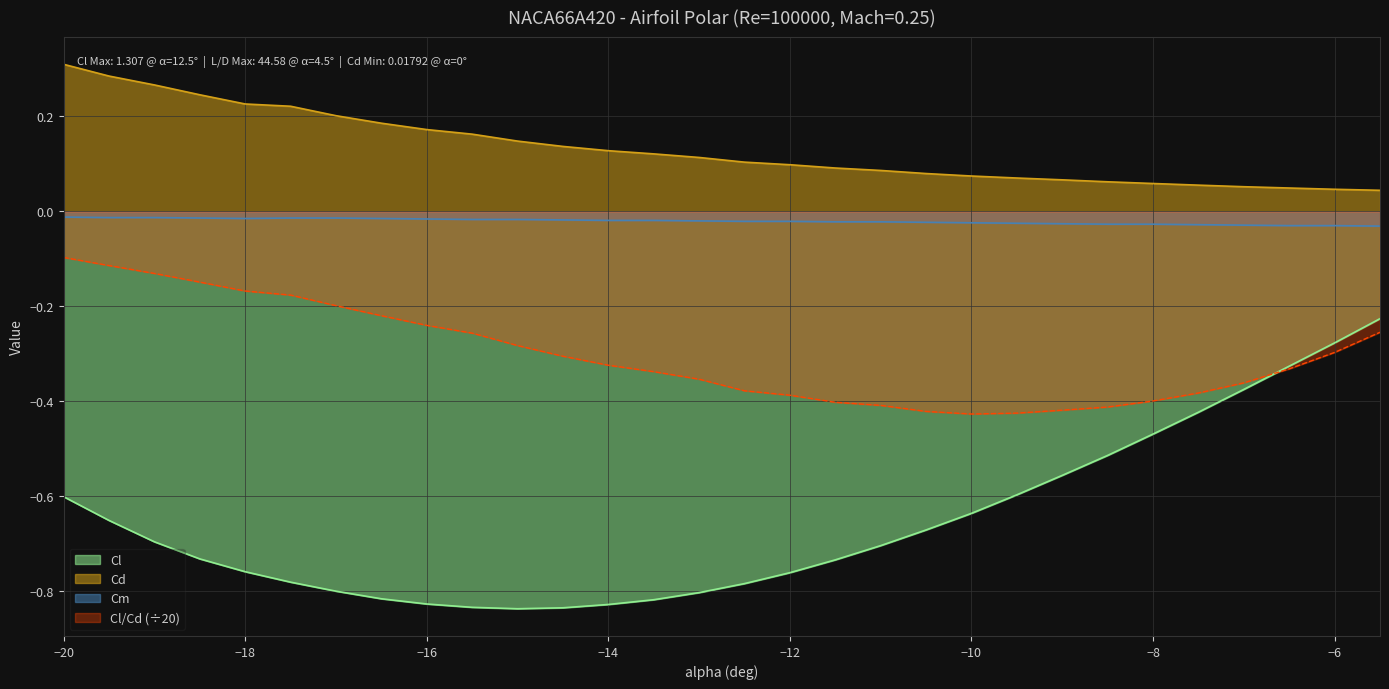

Which series has the largest total across all categories?

Cd